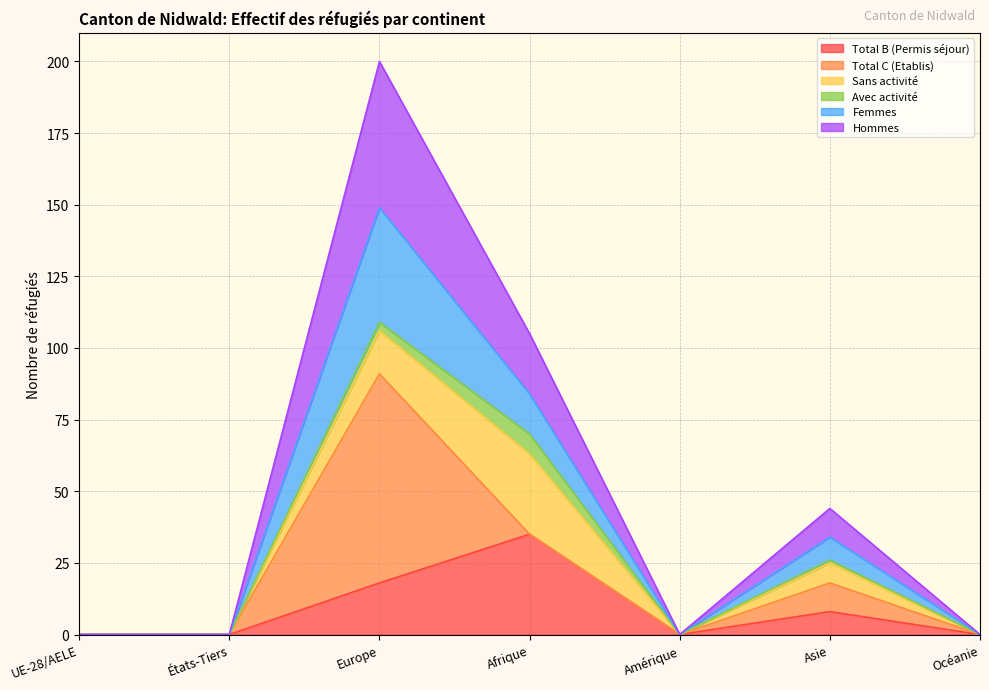

True or false: Femmes and Total B (Permis séjour) intersect in this chart.

False